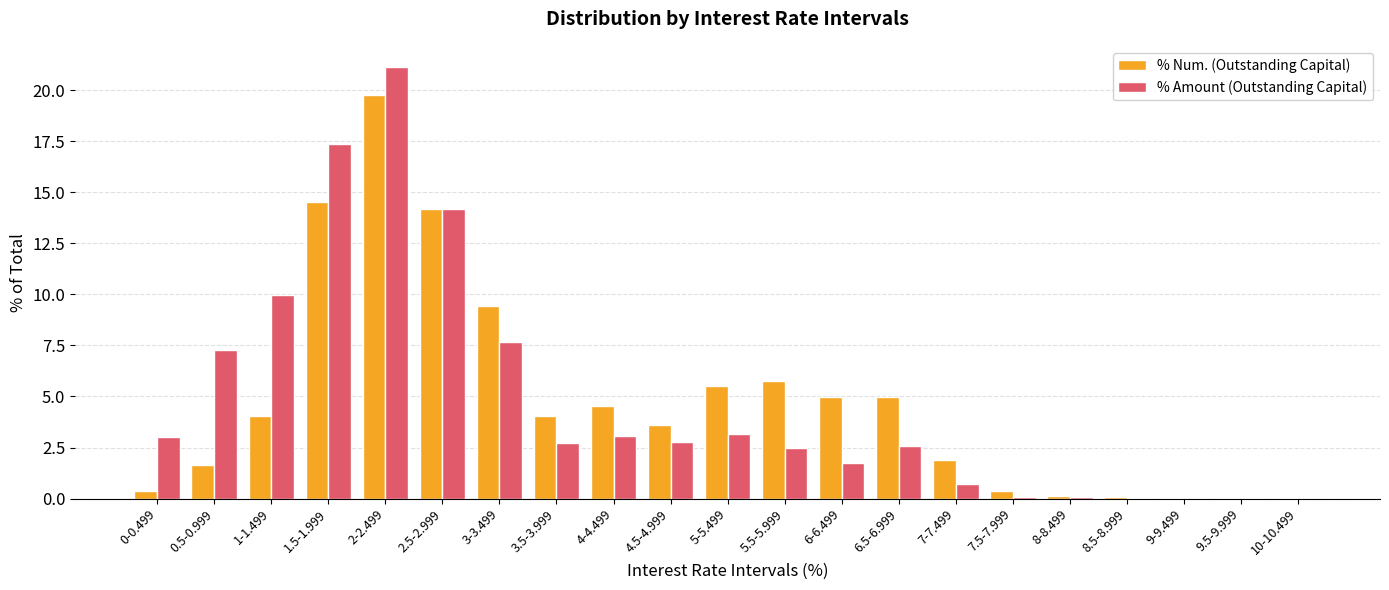

What is the total value across all series at 3-3.499?

17.1